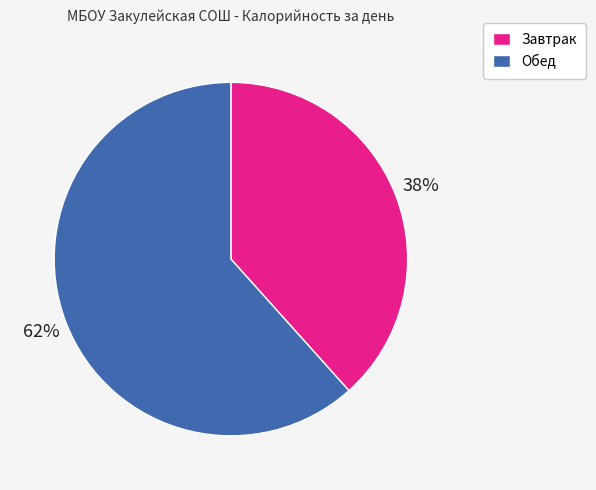

Which category accounts for the majority?

Обед